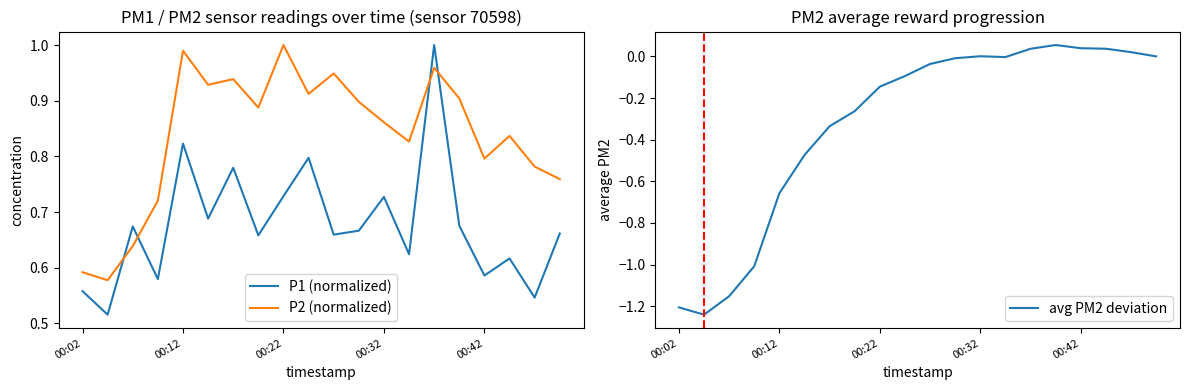

What is the total value across all series at 13?

1.4